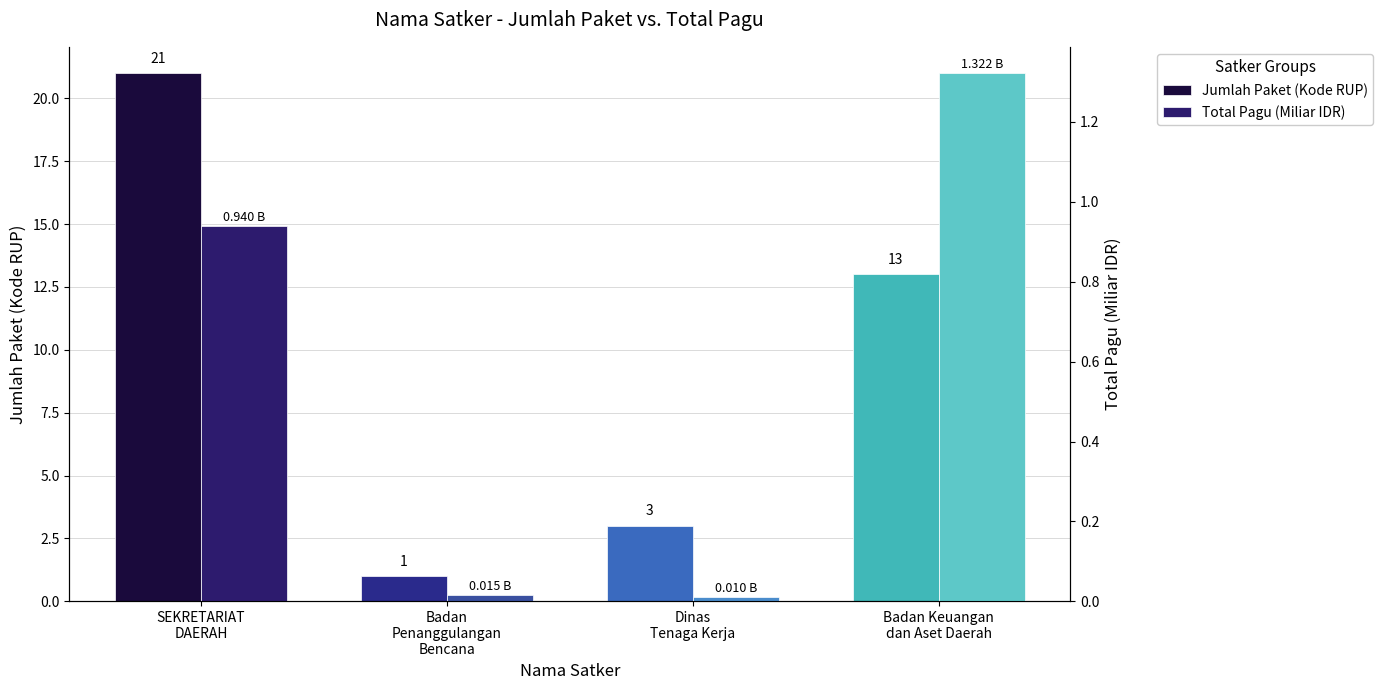

What is the spread (max minus min) of values at Dinas
Tenaga Kerja?

3.0